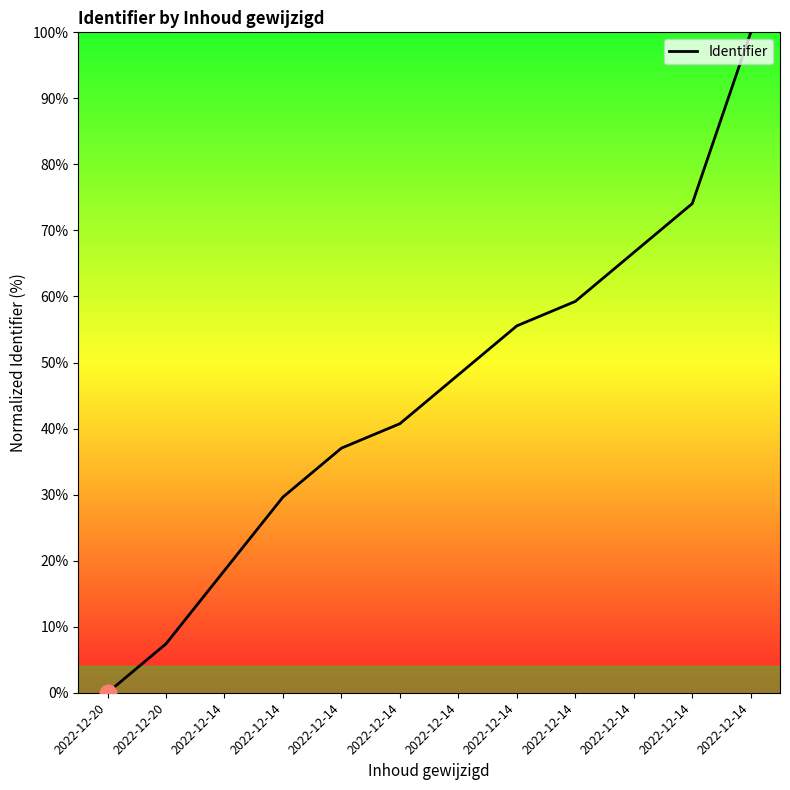

How many lines are shown in the chart?

1